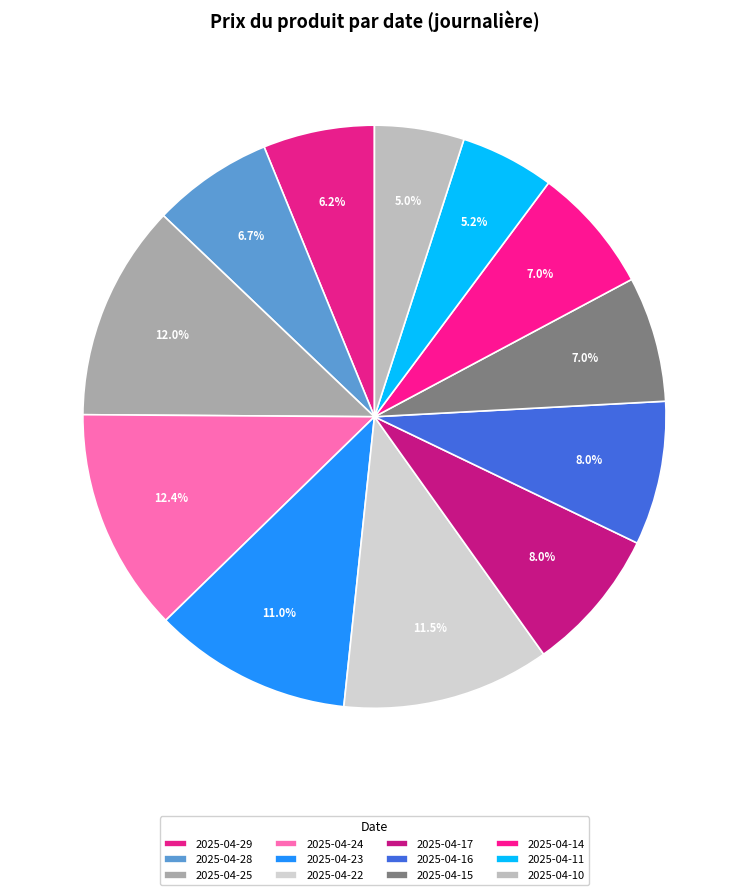

To the nearest percent, what is the combined percentage of 2025-04-28 and 2025-04-25?

19%